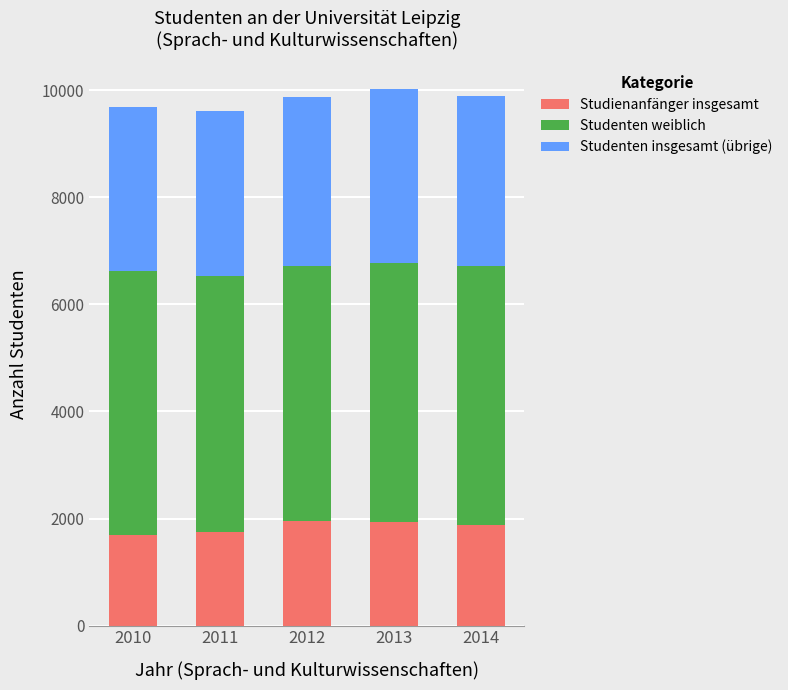

What is the difference between the maximum and minimum values in the Studienanfänger insgesamt series?

258